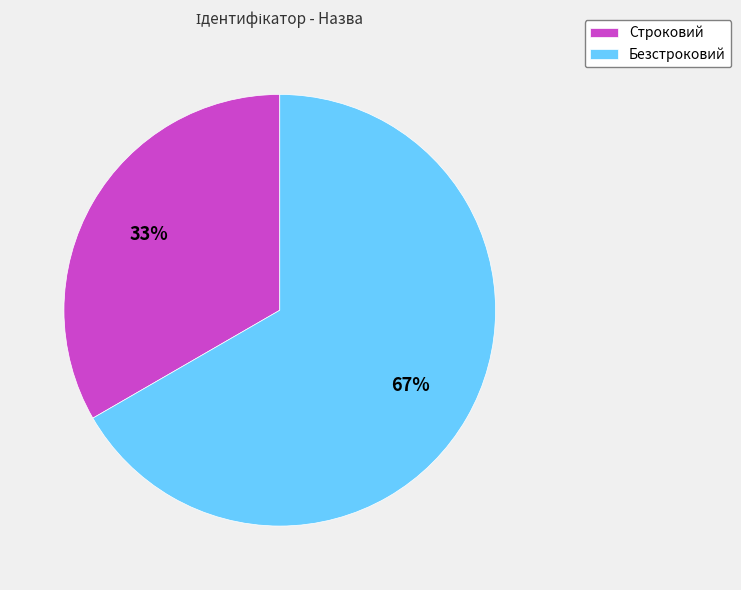

To the nearest percent, what is the combined percentage of Безстроковий and Строковий?

100%